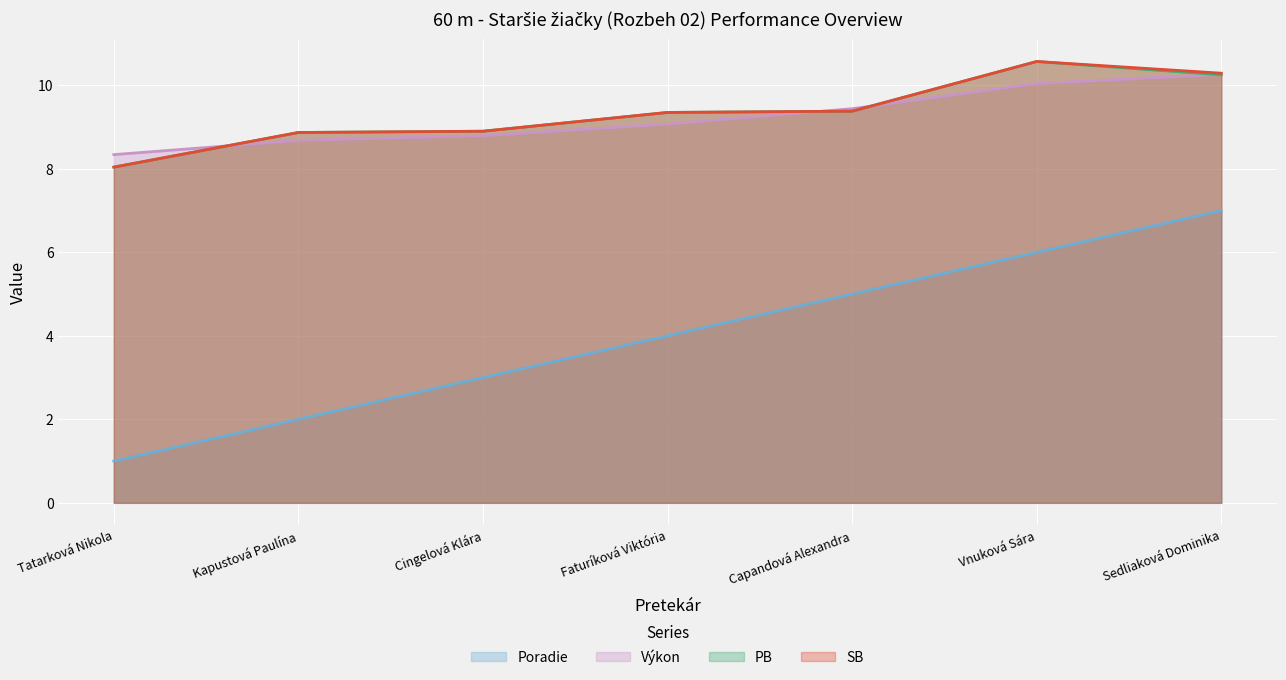

Read the Výkon value at Sedliaková Dominika.

10.3